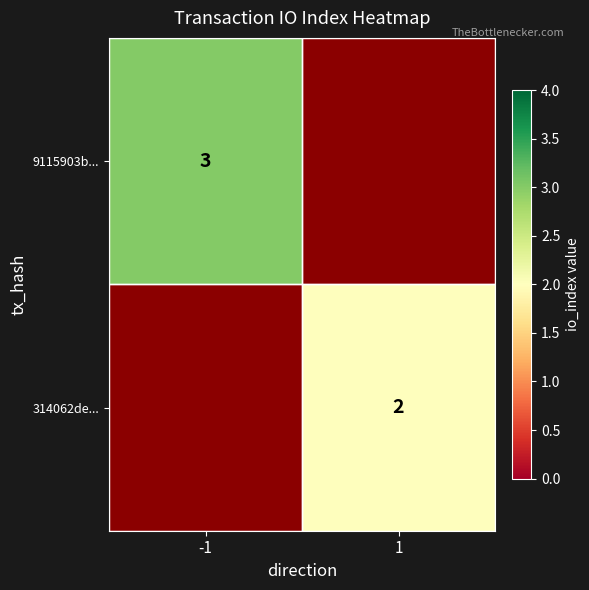

Is the value of 9115903b... at -1 greater than the value of 314062de... at 1?

Yes